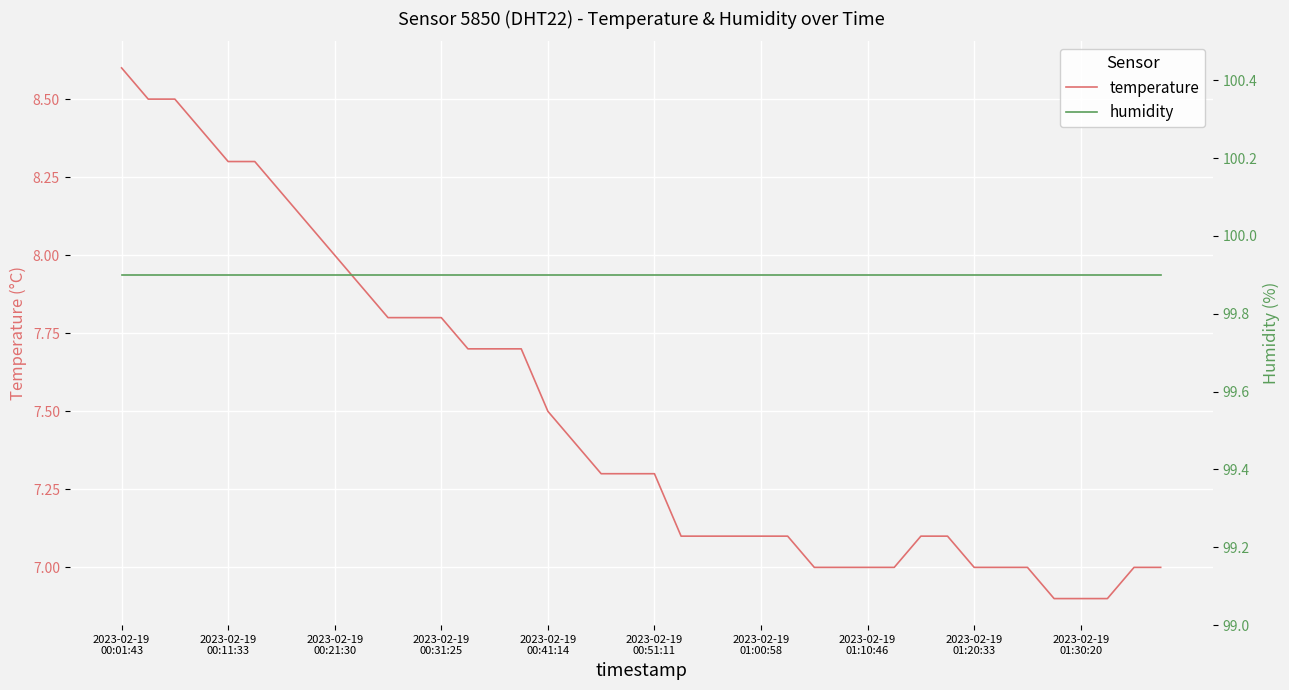

What is the maximum value for temperature?

8.6